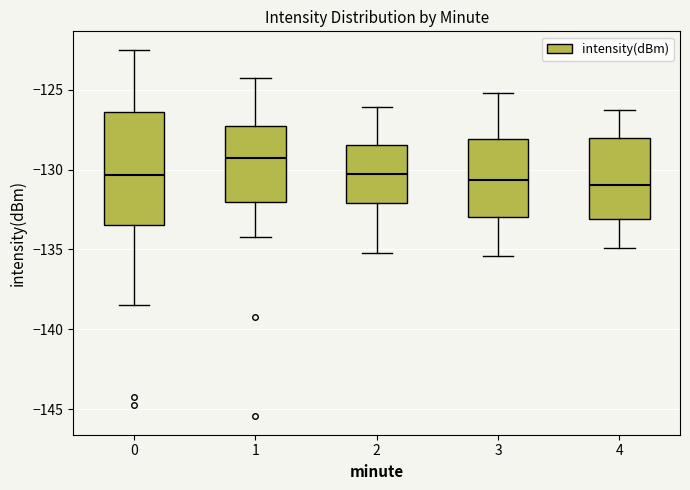

Comparing the boxes themselves (not the whiskers), which one is the tallest?

0